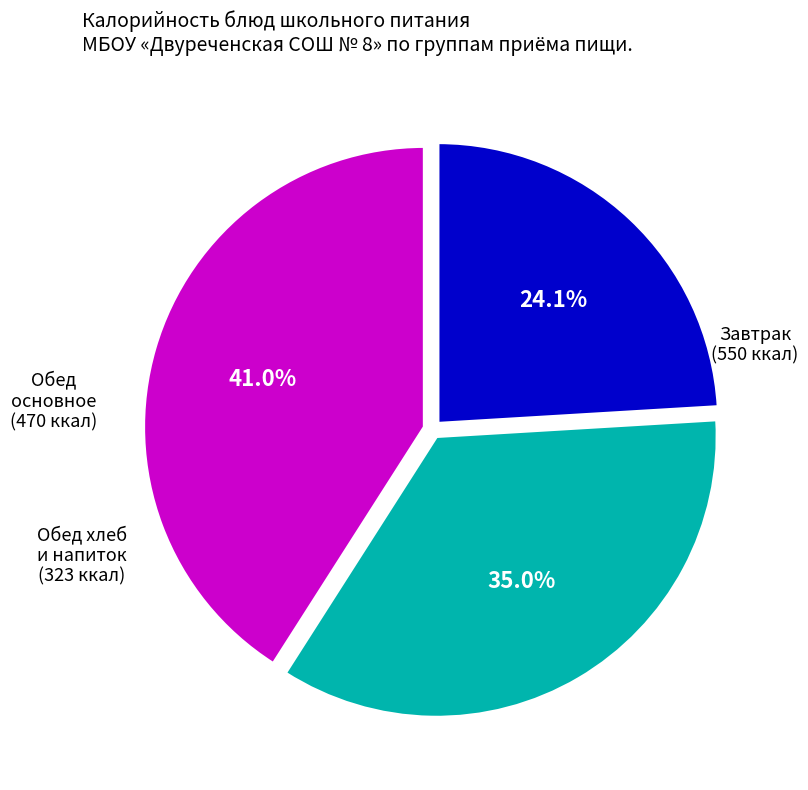

Is there any slice that represents more than half of the pie?

No